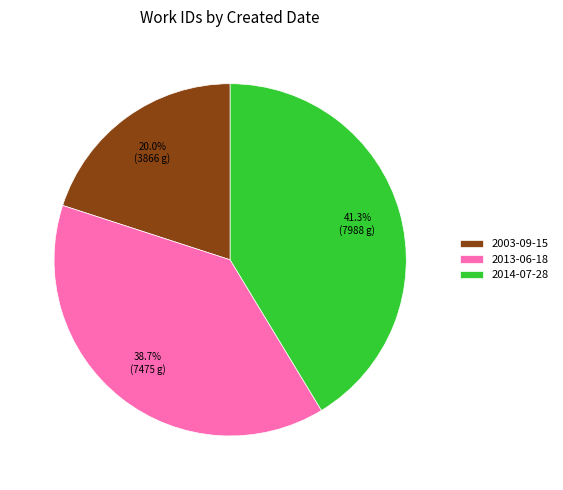

Combined, do 2014-07-28 and 2003-09-15 account for over 50%?

Yes